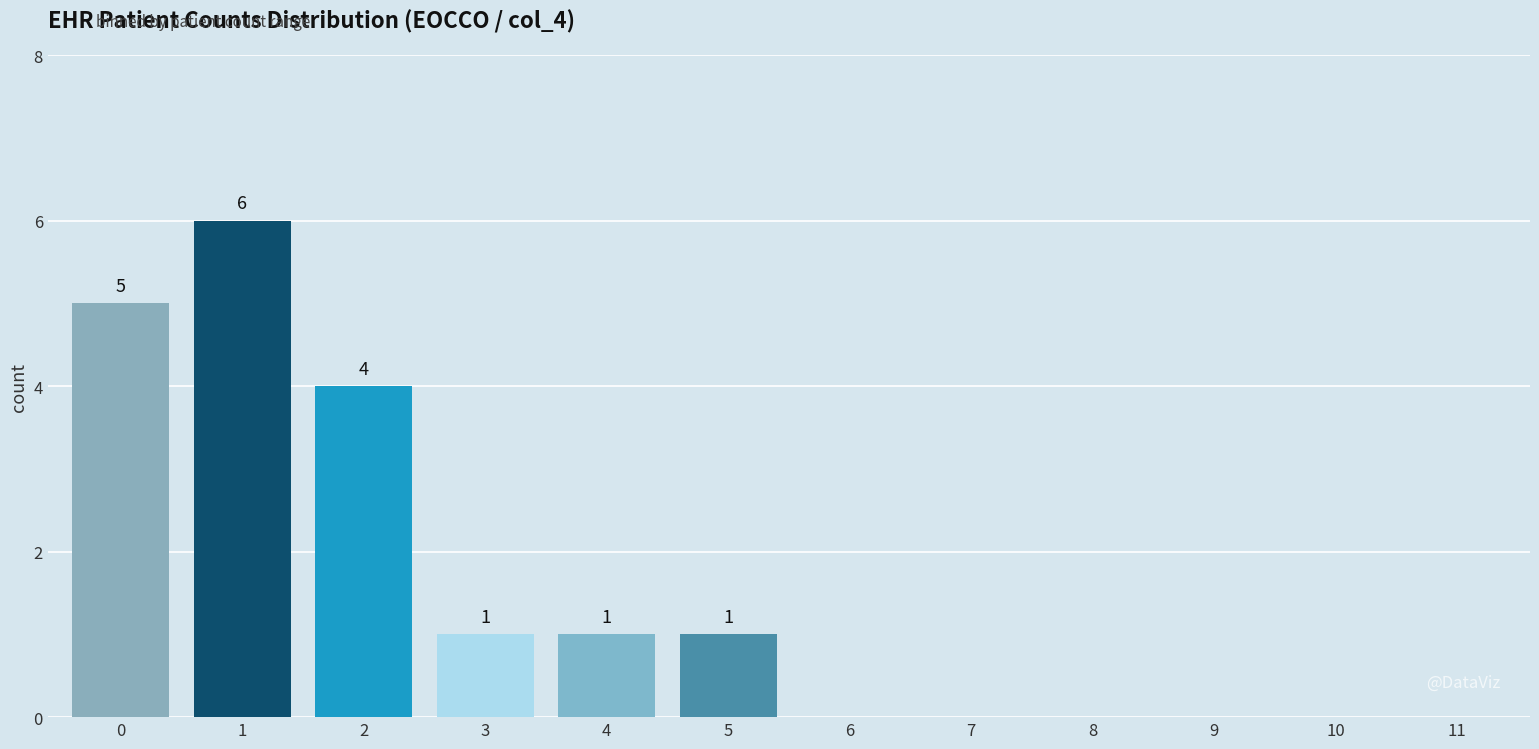

Reading left to right, extract all data points from this chart.

0=5	1=6	2=4	3=1	4=1	5=1	6=0